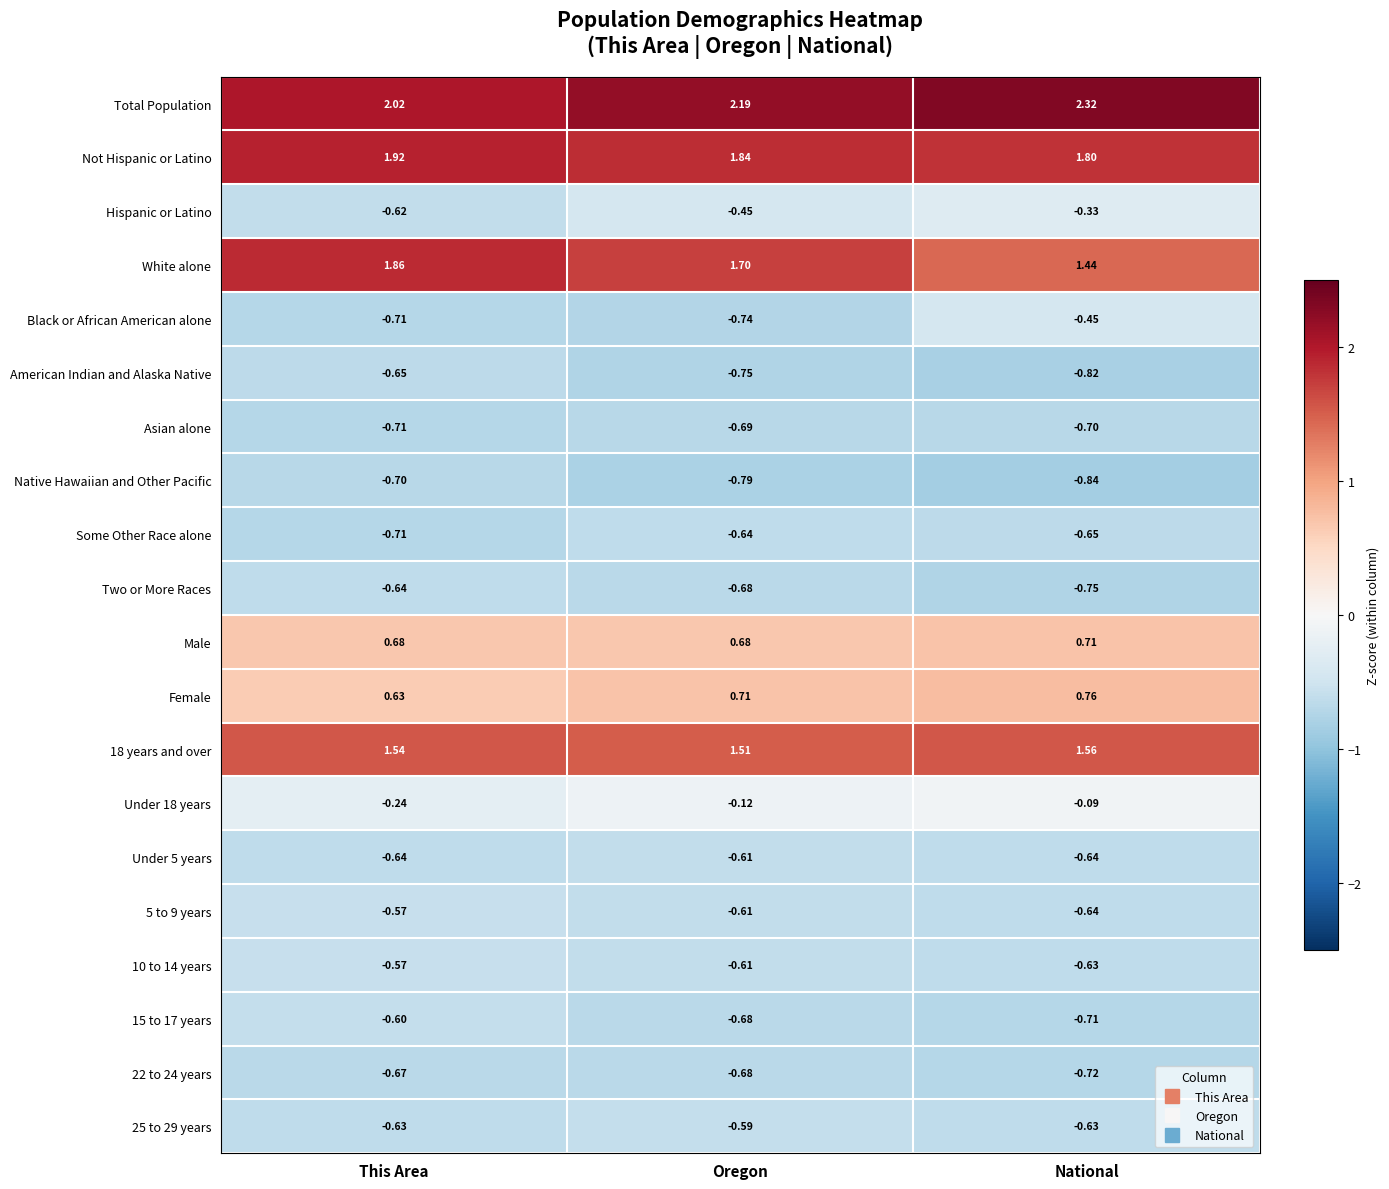

Which series changed the most between Oregon and National?

Black or African American alone